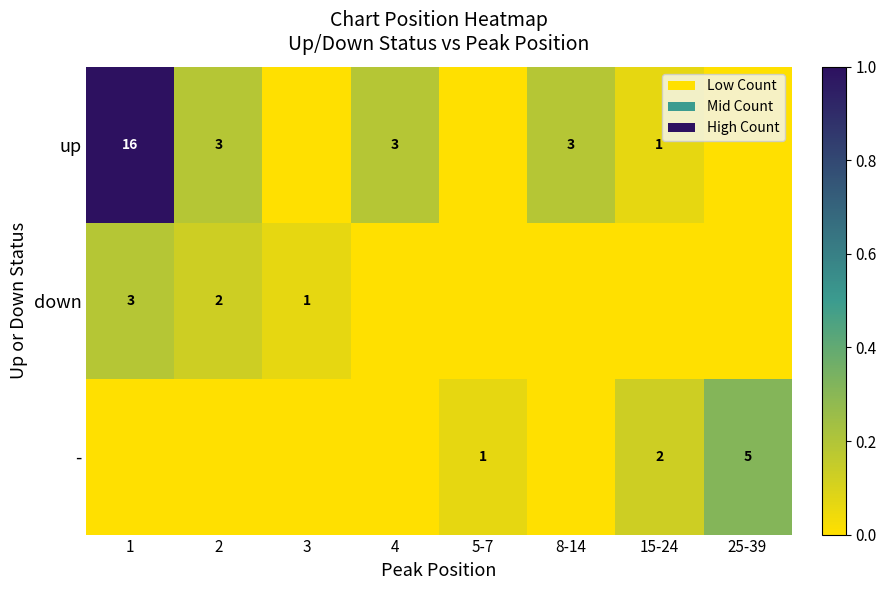

The value of - at 5-7 is 1. True or false?

True